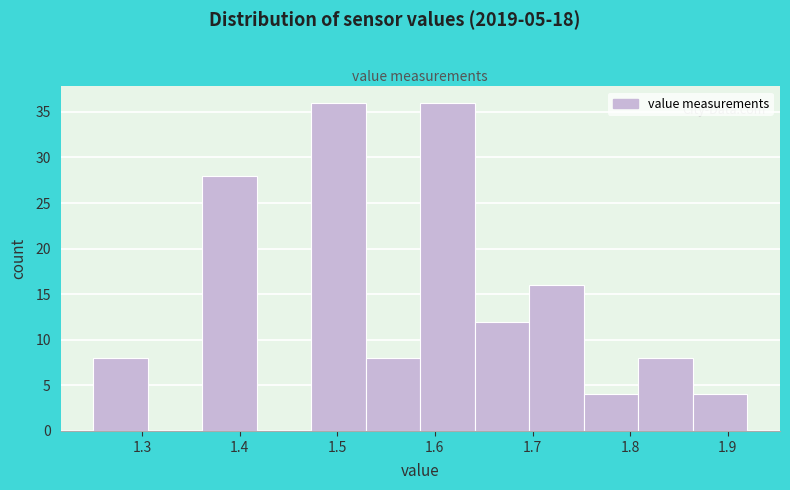

Reading left to right, list every bar in this chart as the range it spans on the x-axis followed by its height. Neither the bar edges nor the heights are printed on the chart, so give them approximately, as read against the axes.

1.25 to 1.31: 8
1.31 to 1.36: 0
1.36 to 1.42: 28
1.42 to 1.47: 0
1.47 to 1.53: 36
1.53 to 1.59: 8
1.59 to 1.64: 36
1.64 to 1.70: 12
1.70 to 1.75: 16
1.75 to 1.81: 4
1.81 to 1.86: 8
1.86 to 1.92: 4